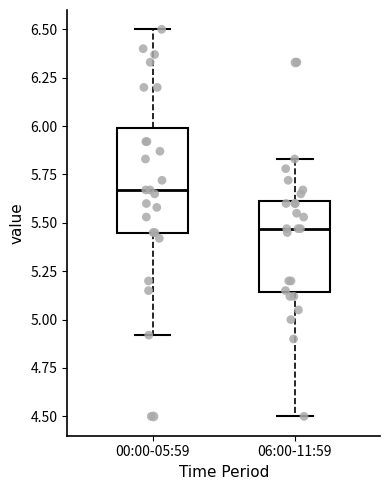

Which box has the highest median line?

00:00-05:59